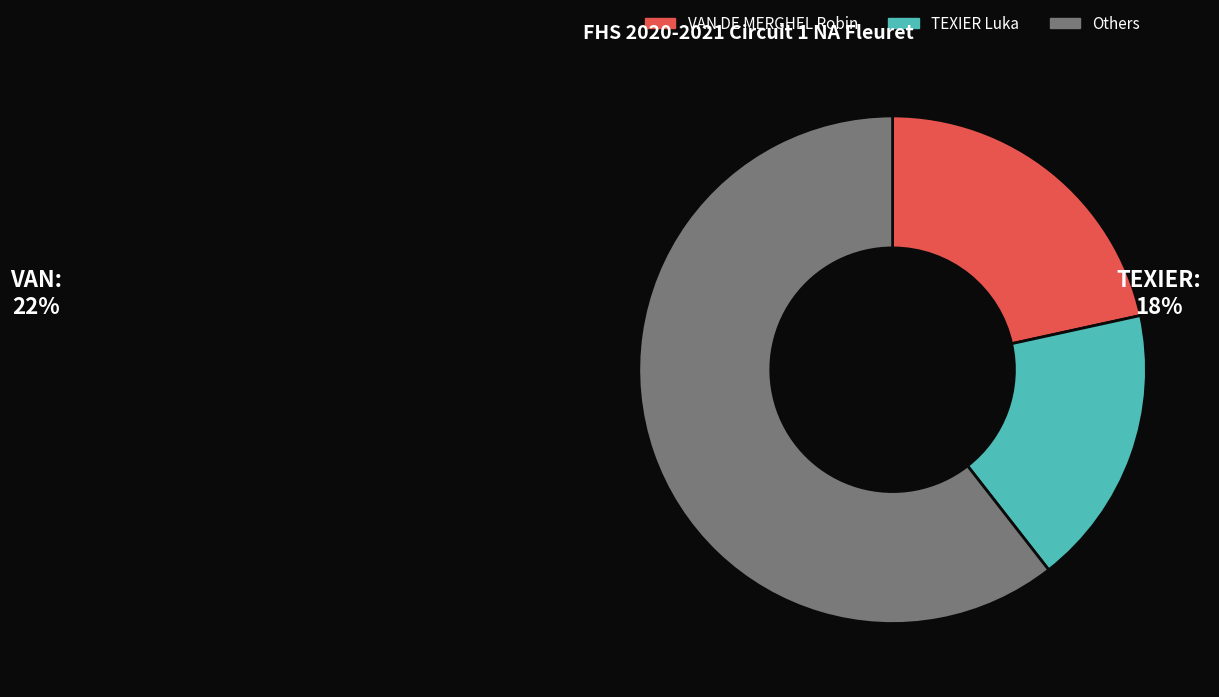

How many slices are in this pie chart?

3